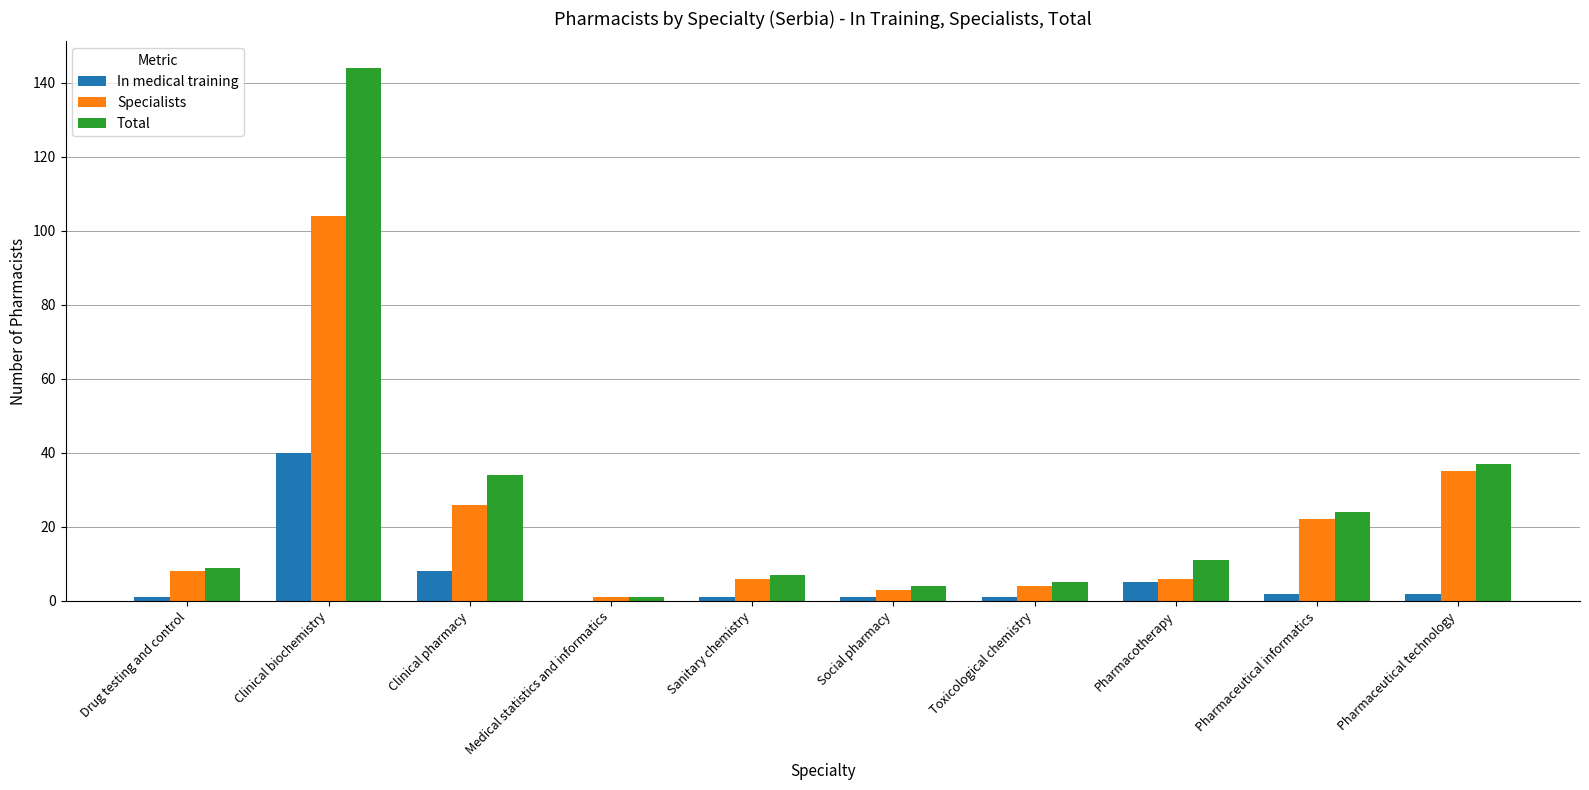

Which series changed the most between Drug testing and control and Pharmaceutical technology?

Total